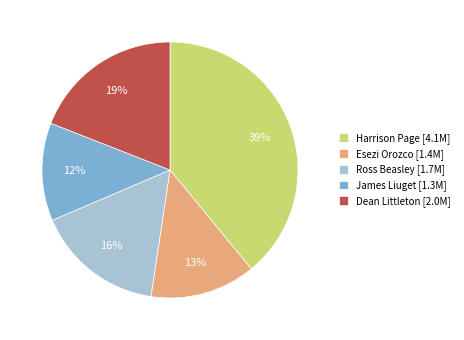

The Dean Littleton slice represents 7% of the pie. True or false?

False